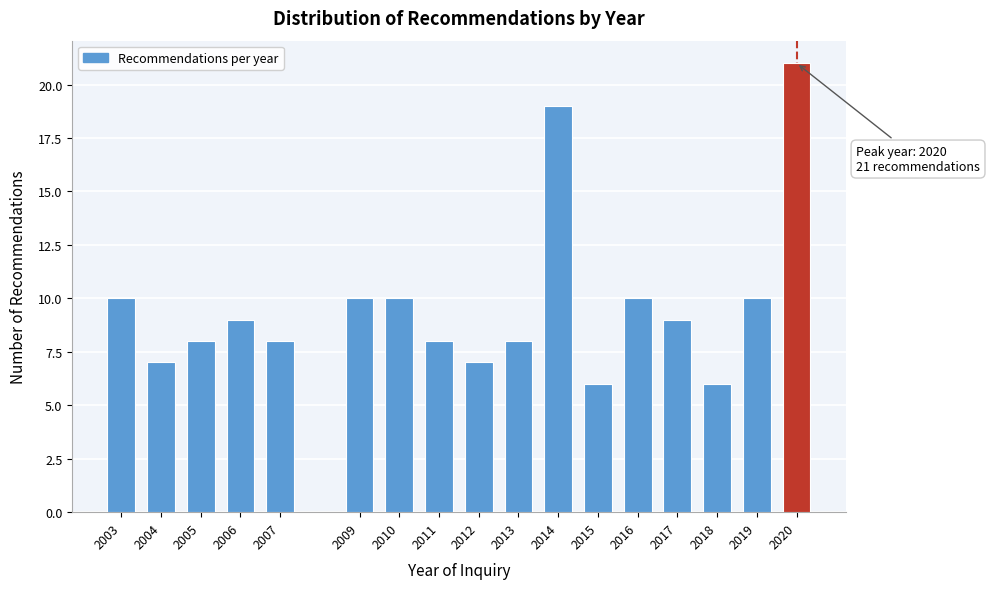

Reading left to right, list all the values displayed in this chart.

10	7	8	9	8	10	10	8	7	8	19	6	10	9	6	10	21